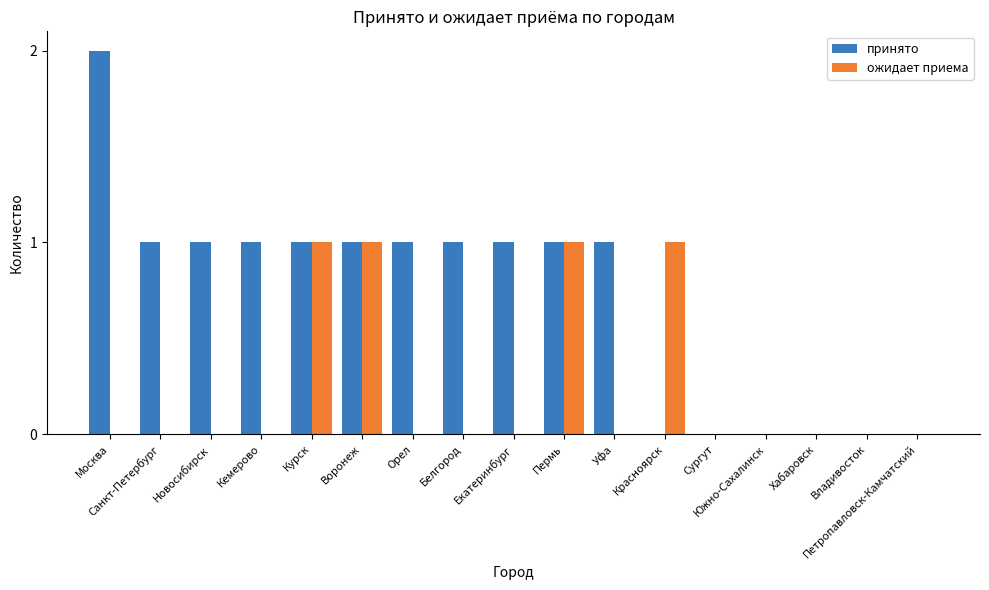

What is the sum of all принято values?

12